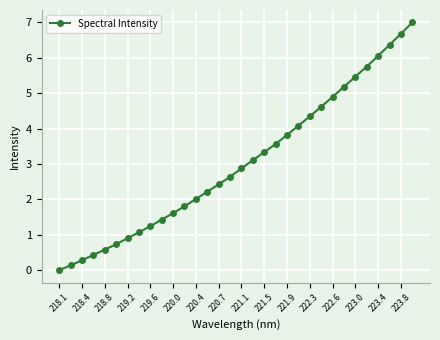

True or false: the data has more than 0 interior local peaks.

False